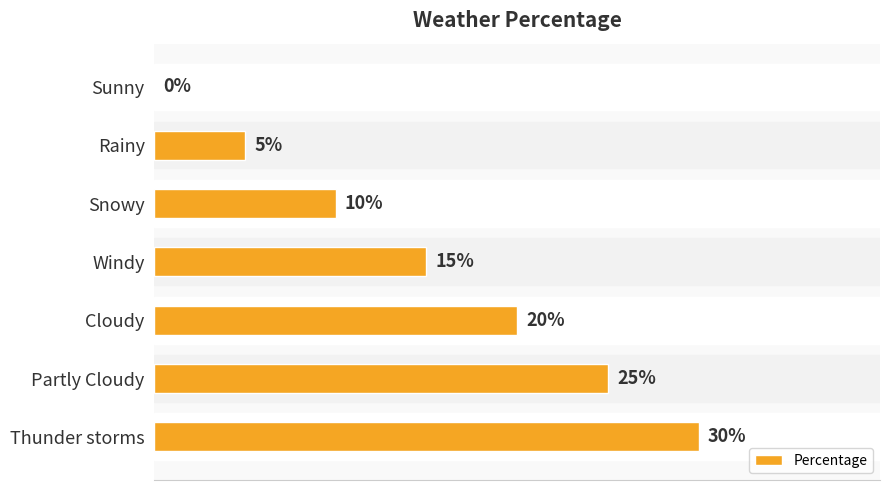

Rank the categories by value from highest to lowest.

Thunder storms, Partly Cloudy, Cloudy, Windy, Snowy, Rainy, Sunny